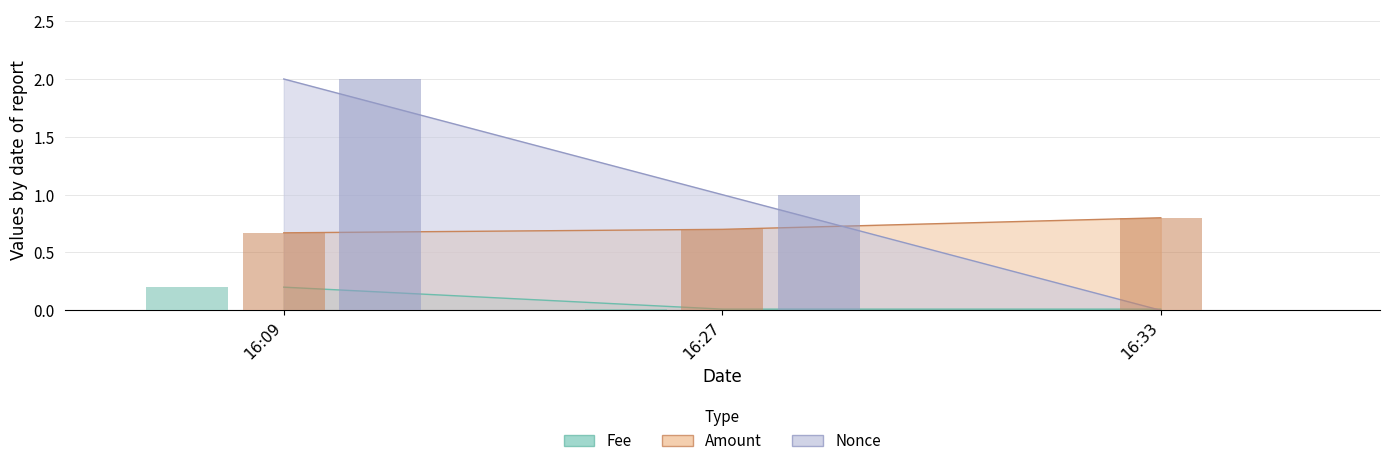

What position from the right is 2021-09-14 16:33:00?

1